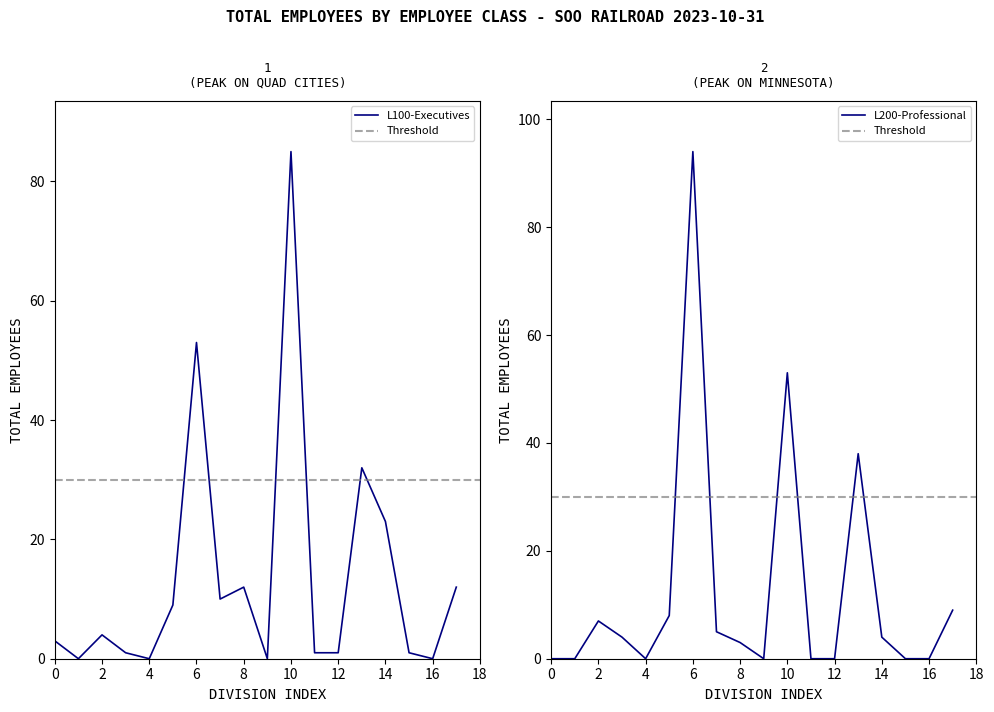

The value of L100-Executives at 6 is 53. True or false?

True